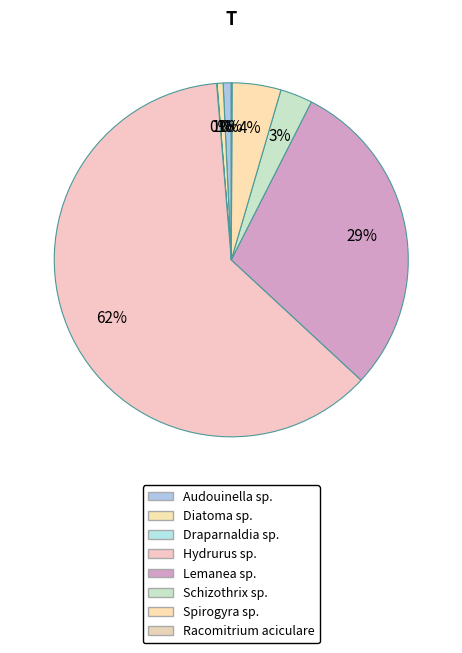

Which slice is the smallest?

Draparnaldia sp.